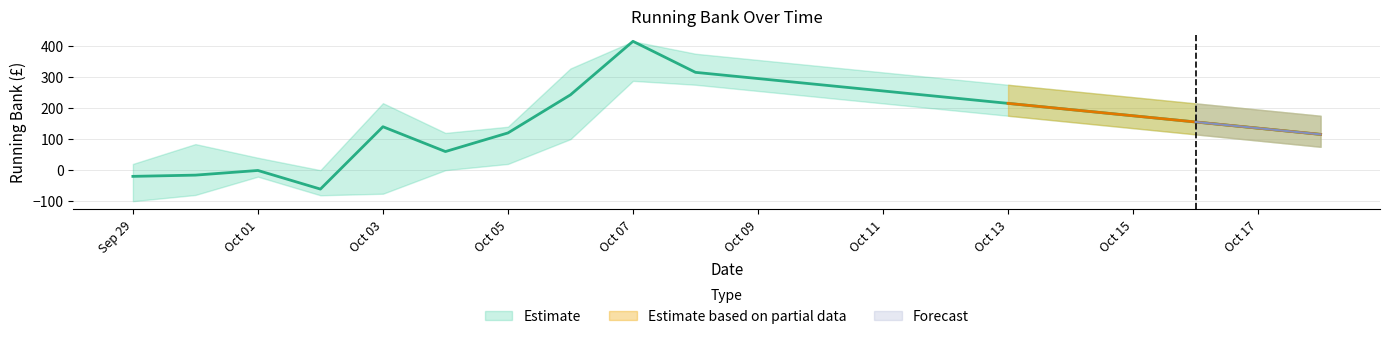

What is the sum of the Running Bank Lower values at 2016-10-07 and 2016-10-05?

307.8